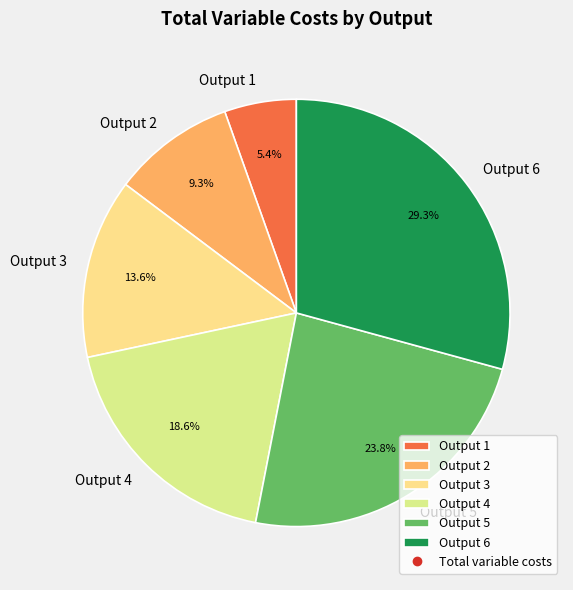

Is there any slice that represents more than half of the pie?

No